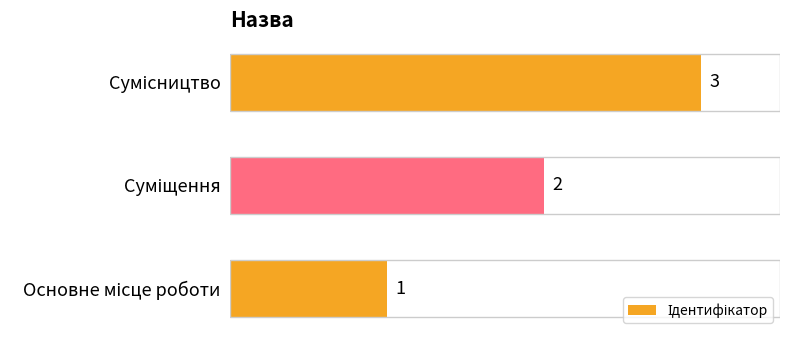

Count the values in the range 1 to 3.

3